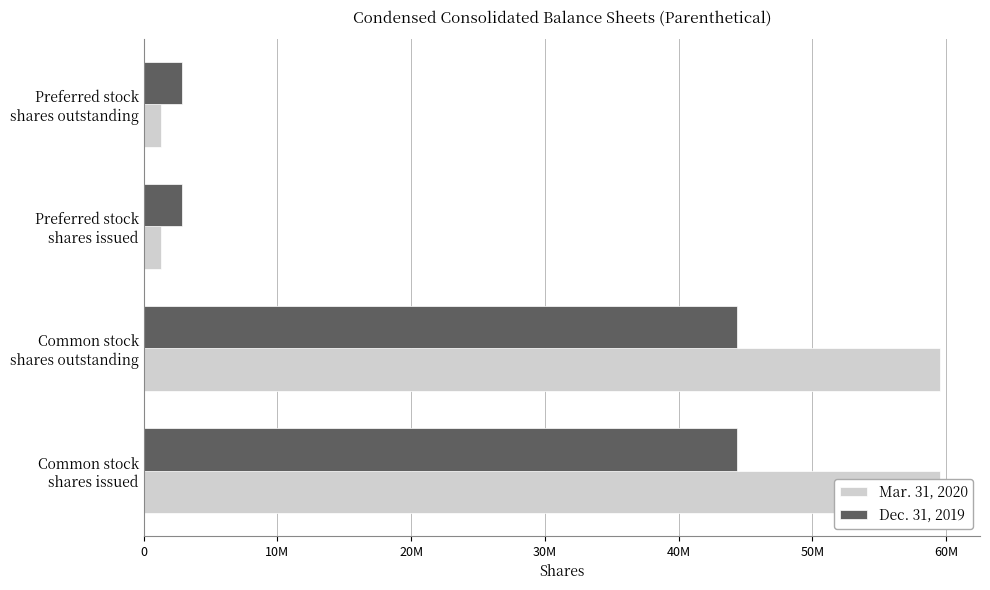

Is it true that Dec. 31, 2019 equals 945256 at Preferred stock shares outstanding?

False